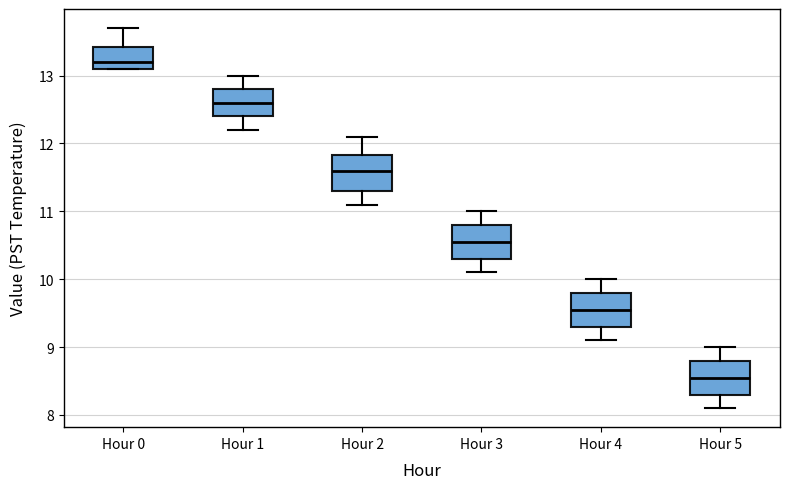

Reading left to right, transcribe this box plot: for each box, give where its median line is, the range the box spans, and where its two whiskers end, as read against the y-axis. The values are not printed on the chart, so give them approximately, as read against the axis.

Hour 0: median 13.2, box 13.1 to 13.4, whiskers 13.1 to 13.7
Hour 1: median 12.6, box 12.4 to 12.8, whiskers 12.2 to 13.0
Hour 2: median 11.6, box 11.3 to 11.8, whiskers 11.1 to 12.1
Hour 3: median 10.6, box 10.3 to 10.8, whiskers 10.1 to 11.0
Hour 4: median 9.6, box 9.3 to 9.8, whiskers 9.1 to 10.0
Hour 5: median 8.6, box 8.3 to 8.8, whiskers 8.1 to 9.0